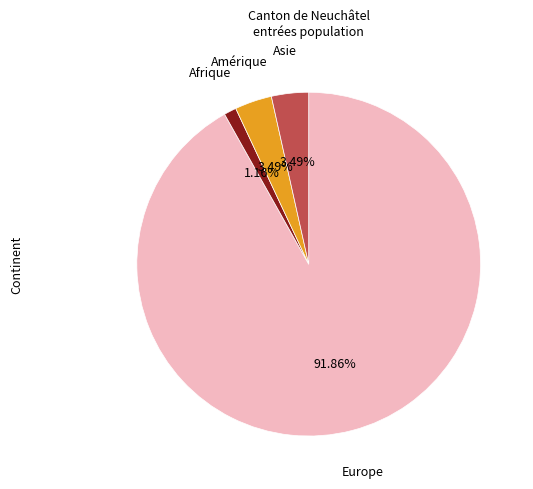

Does any single category account for the majority?

Yes